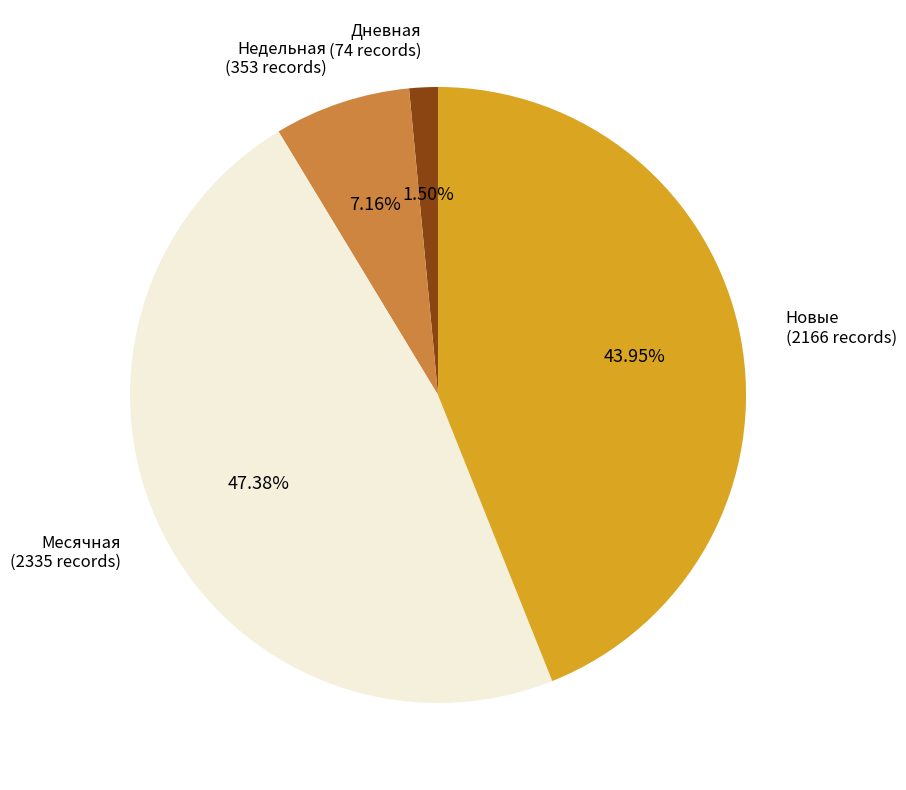

Does any single category account for the majority?

No